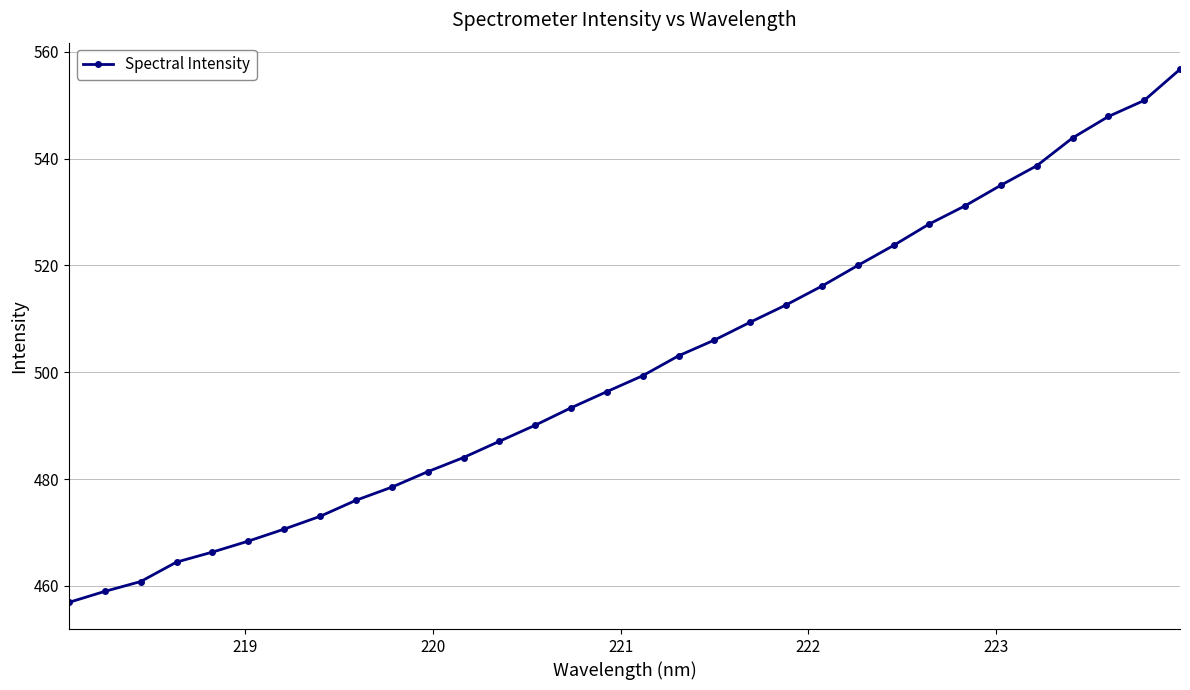

What is the minimum value shown in the chart?

456.9